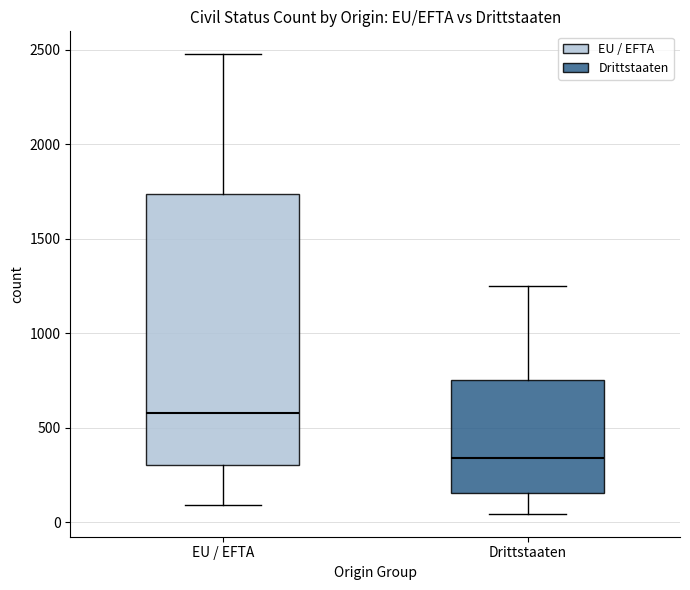

Comparing the boxes themselves (not the whiskers), which one is the tallest?

EU / EFTA